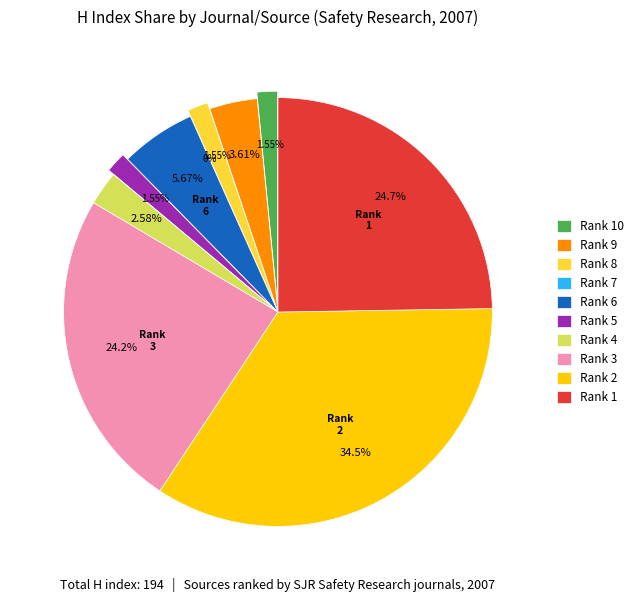

How many segments does this pie chart have?

10